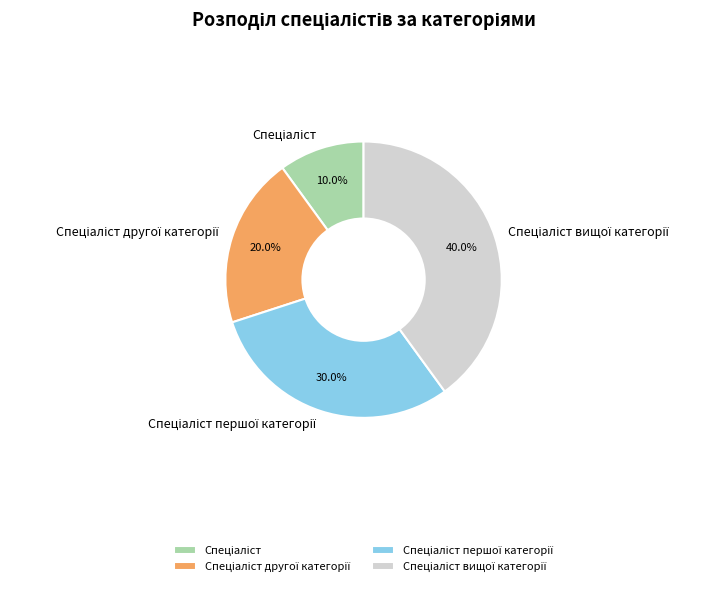

Does any single category account for the majority?

No